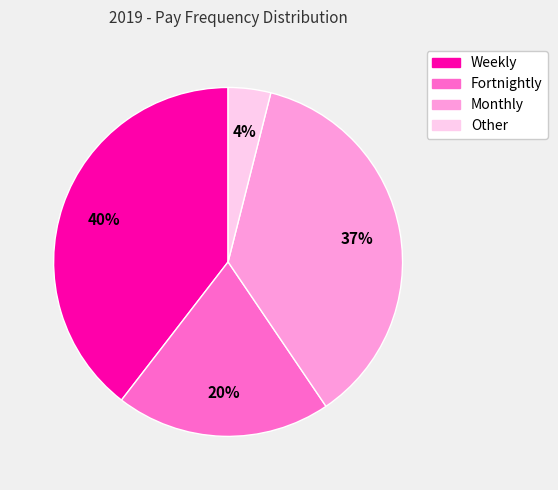

Is Fortnightly the majority of the pie?

No